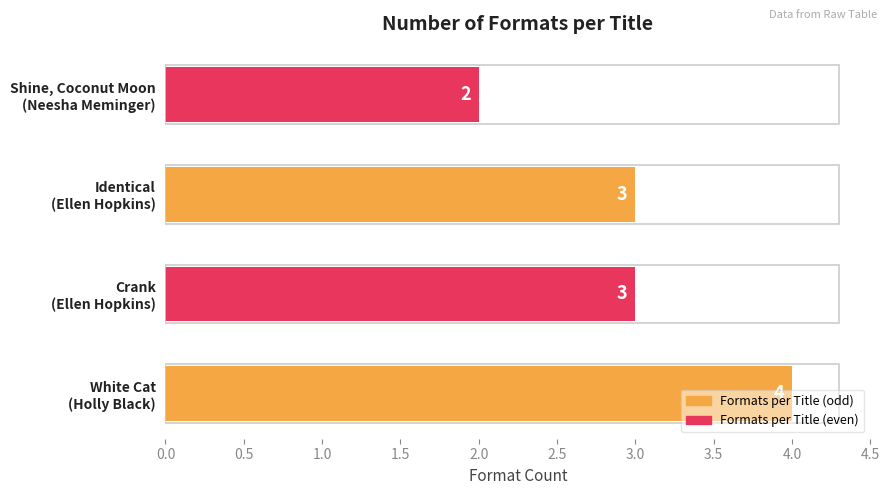

How many values are between 3 and 4?

3